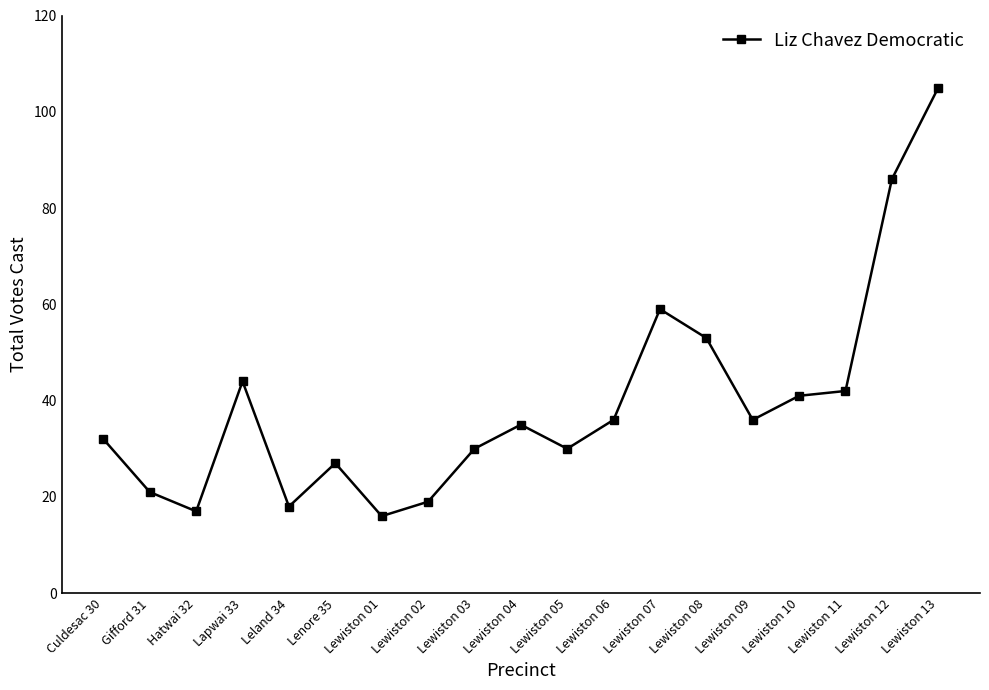

True or false: the data shows 49 at Lewiston 06.

False